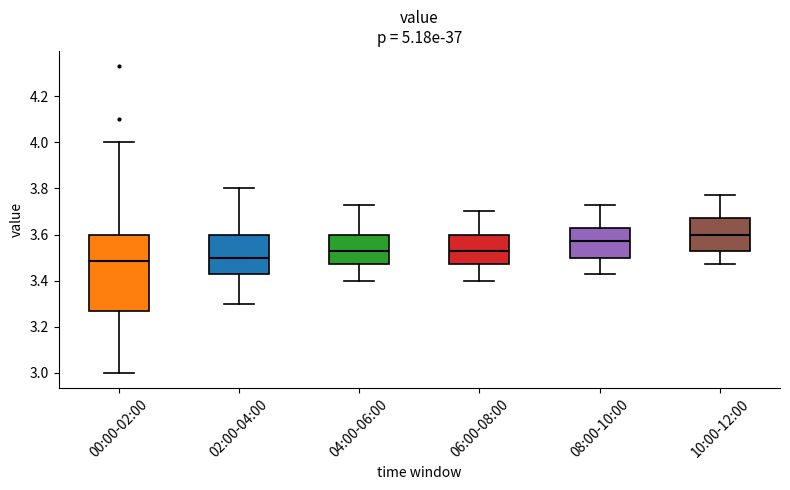

Reading left to right, read every box against the y-axis: the position of its median line, the range the box covers, and the ends of its whiskers. The values are not printed on the chart, so give them approximately, as read against the axis.

00:00-02:00: median 3.48, box 3.28 to 3.60, whiskers 3.00 to 4.00
02:00-04:00: median 3.50, box 3.44 to 3.60, whiskers 3.30 to 3.80
04:00-06:00: median 3.54, box 3.48 to 3.60, whiskers 3.40 to 3.74
06:00-08:00: median 3.54, box 3.48 to 3.60, whiskers 3.40 to 3.70
08:00-10:00: median 3.58, box 3.50 to 3.64, whiskers 3.44 to 3.74
10:00-12:00: median 3.60, box 3.54 to 3.68, whiskers 3.48 to 3.78